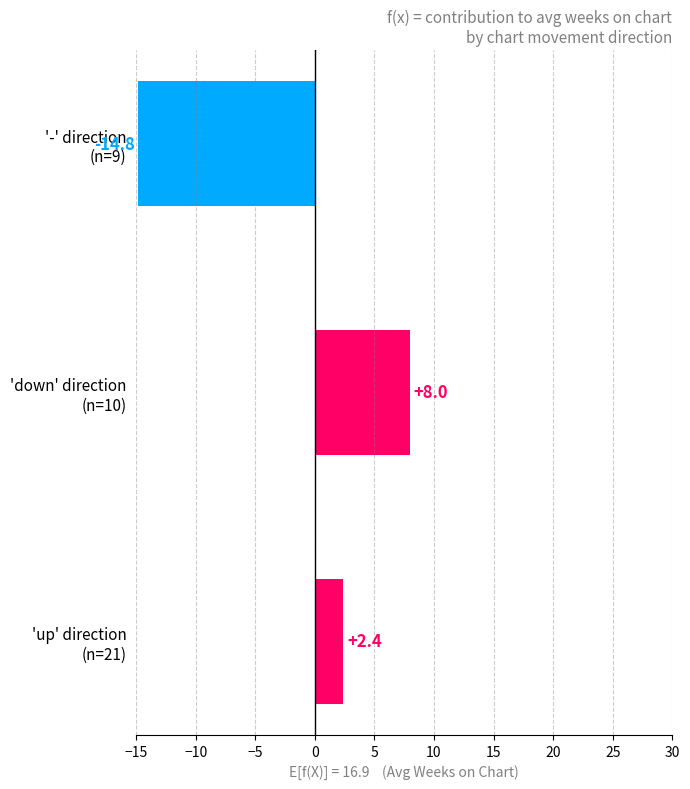

What is the average value?

-1.5